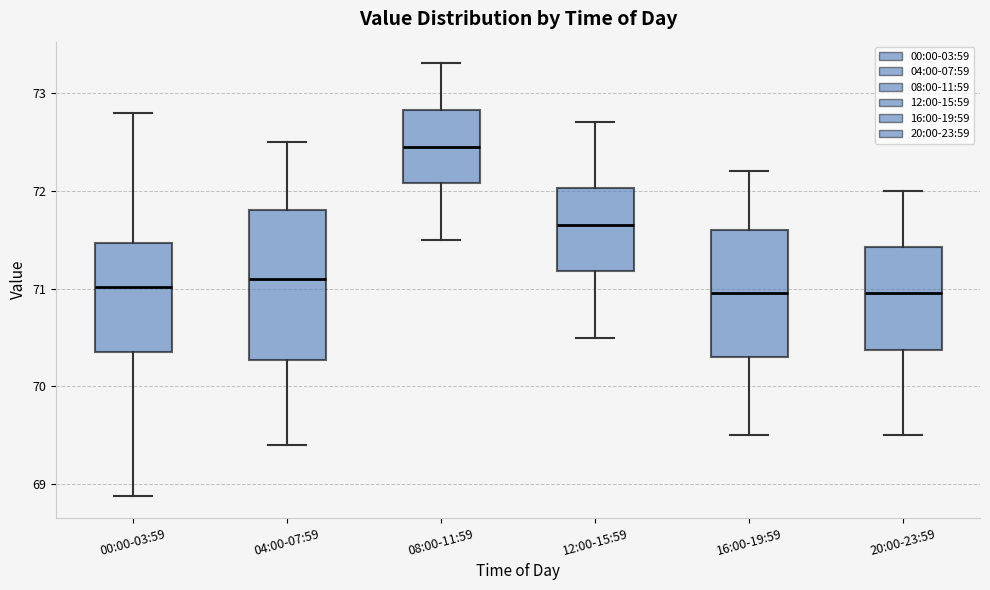

Reading left to right, read every box against the y-axis: the position of its median line, the range the box covers, and the ends of its whiskers. The values are not printed on the chart, so give them approximately, as read against the axis.

00:00-03:59: median 71.0, box 70.4 to 71.5, whiskers 68.9 to 72.8
04:00-07:59: median 71.1, box 70.3 to 71.8, whiskers 69.4 to 72.5
08:00-11:59: median 72.5, box 72.1 to 72.8, whiskers 71.5 to 73.3
12:00-15:59: median 71.7, box 71.2 to 72.0, whiskers 70.5 to 72.7
16:00-19:59: median 71.0, box 70.3 to 71.6, whiskers 69.5 to 72.2
20:00-23:59: median 71.0, box 70.4 to 71.4, whiskers 69.5 to 72.0